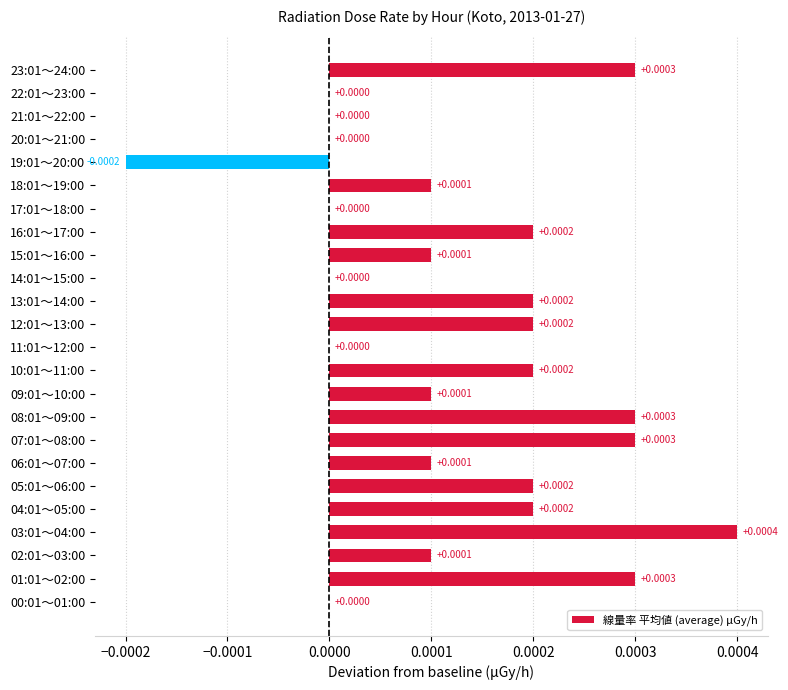

Between 22:01～23:00 and 19:01～20:00, which is larger?

22:01～23:00